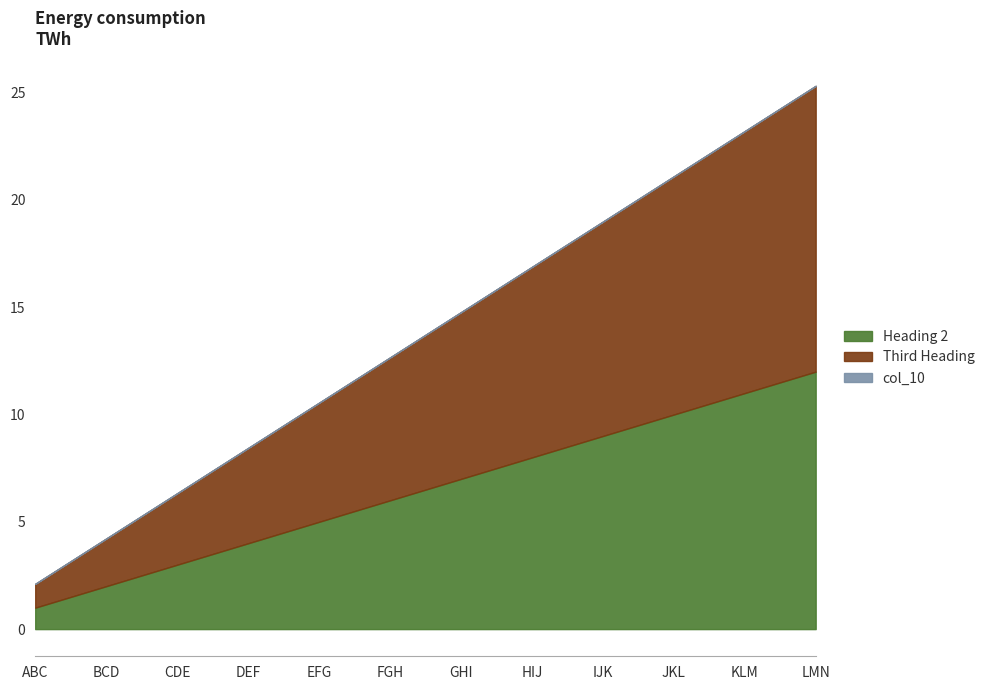

At which category does the chart reach its peak across all series?

LMN